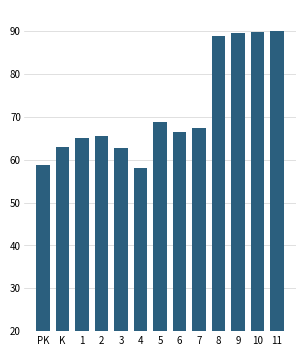

True or false: the data shows 89.9 at 10.

True